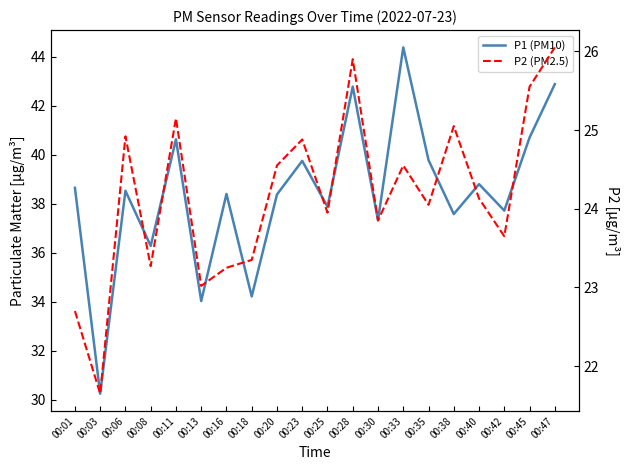

Which series has the largest total across all categories?

P1 (PM10)